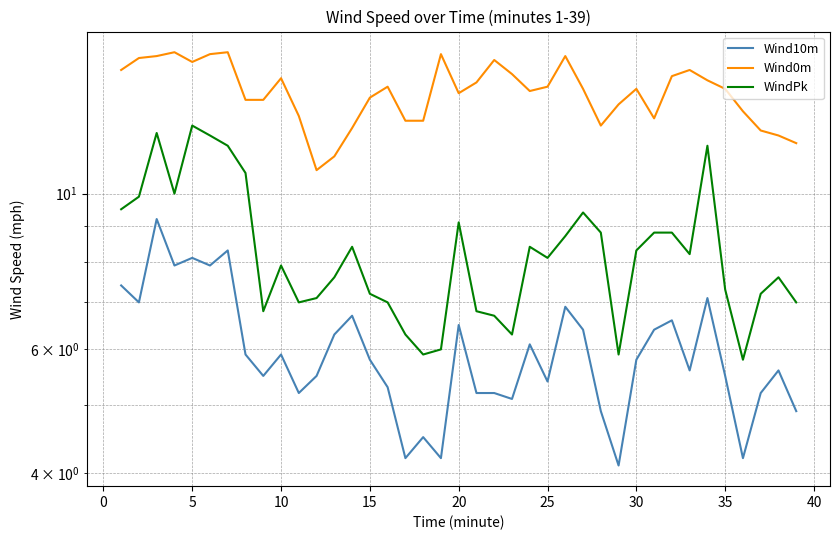

True or false: WindPk and Wind0m cross at least once.

False